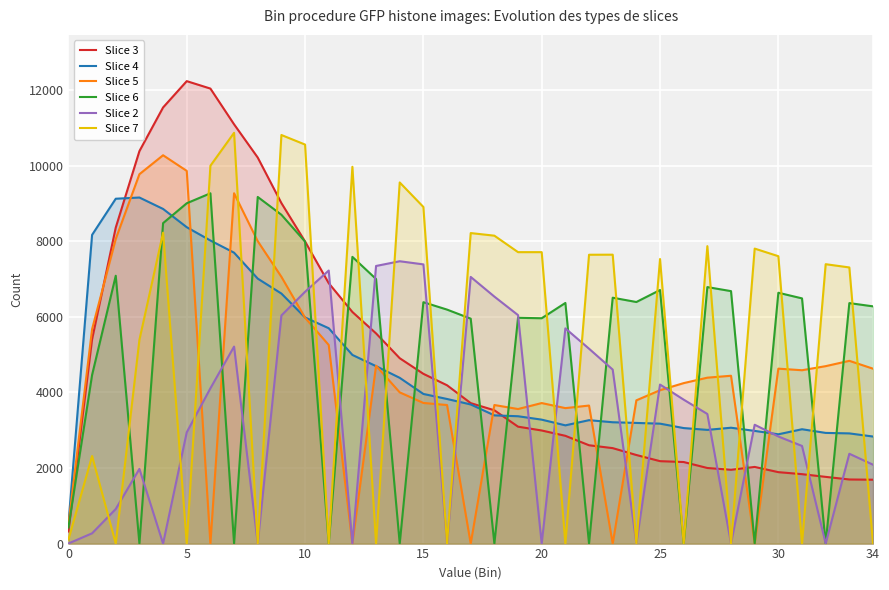

At which category does Slice 3 reach its first local valley?

28